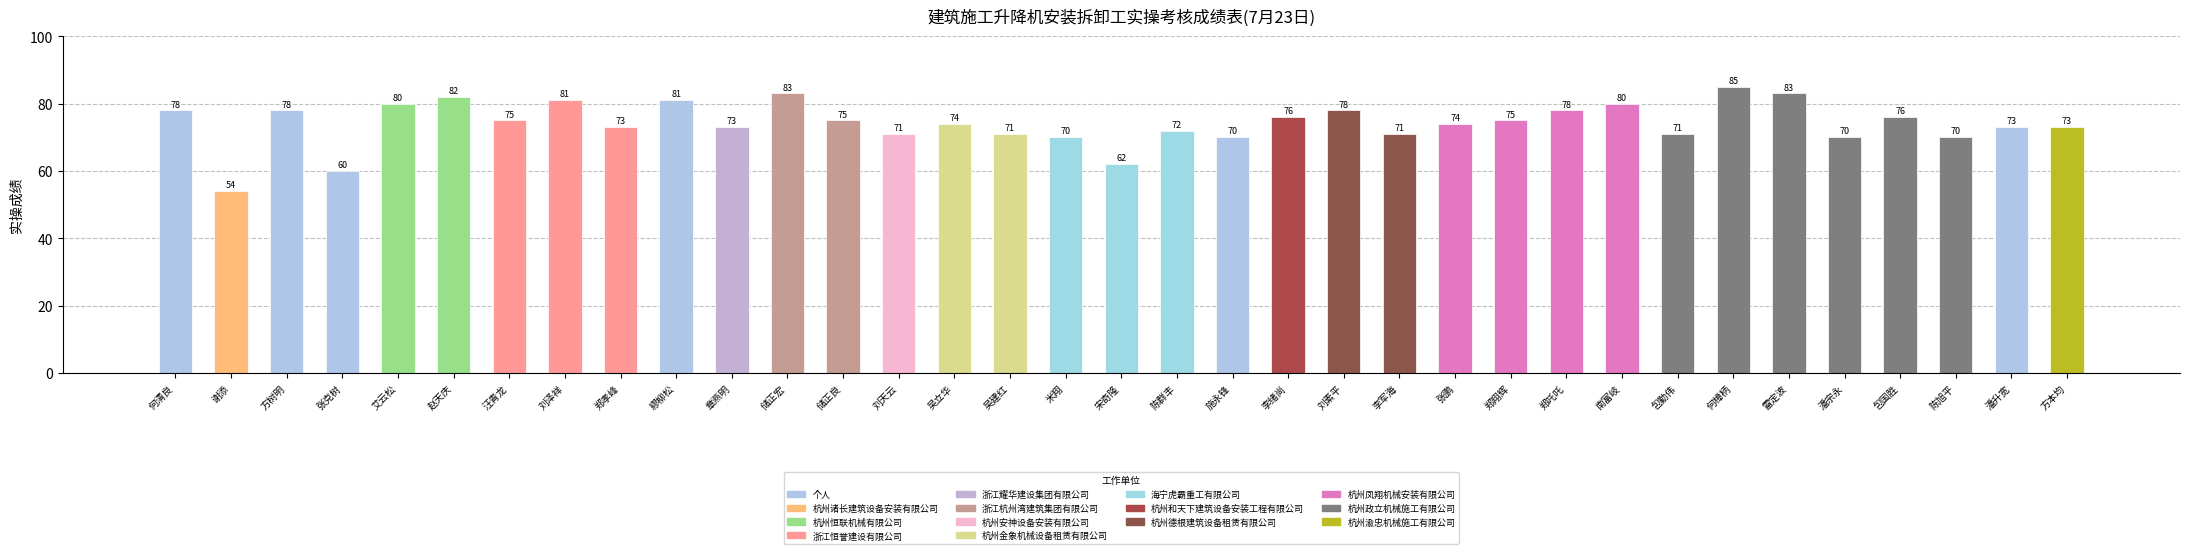

Reading right to left, list all the values displayed in this chart.

73	73	70	76	70	83	85	71	80	78	75	74	71	78	76	70	72	62	70	71	74	71	75	83	73	81	73	81	75	82	80	60	78	54	78